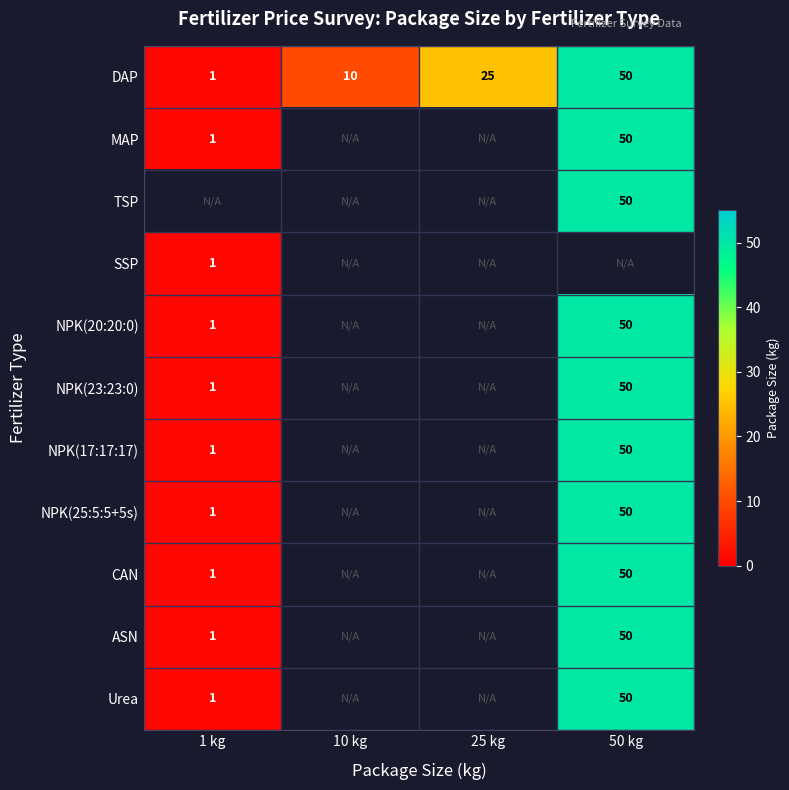

What is the sum of all DAP values?

86